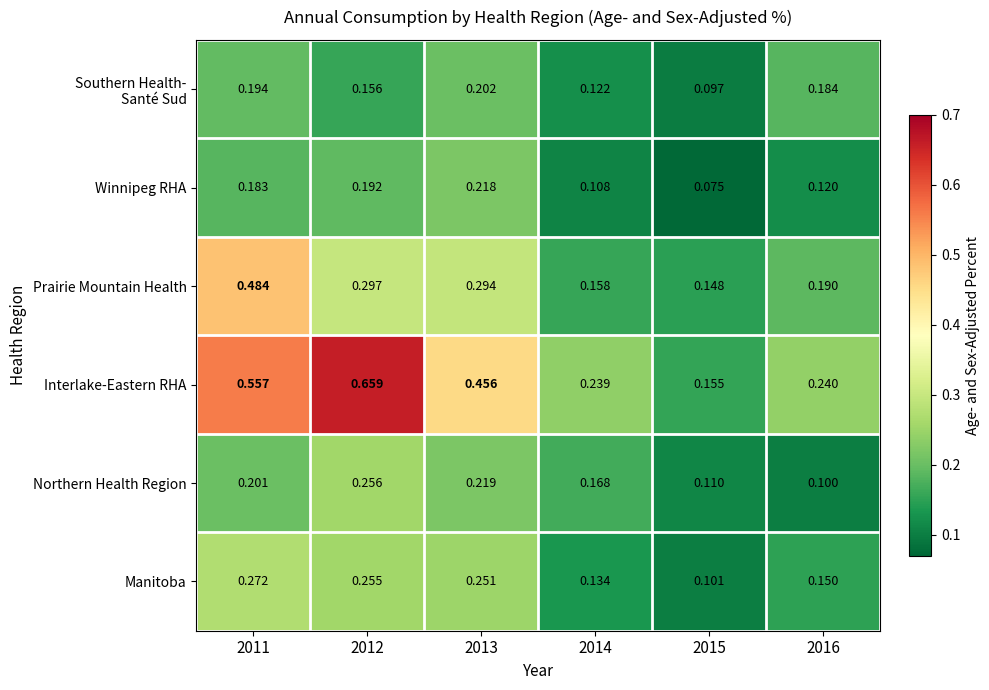

Which series has the largest range (max minus min)?

Interlake-Eastern RHA